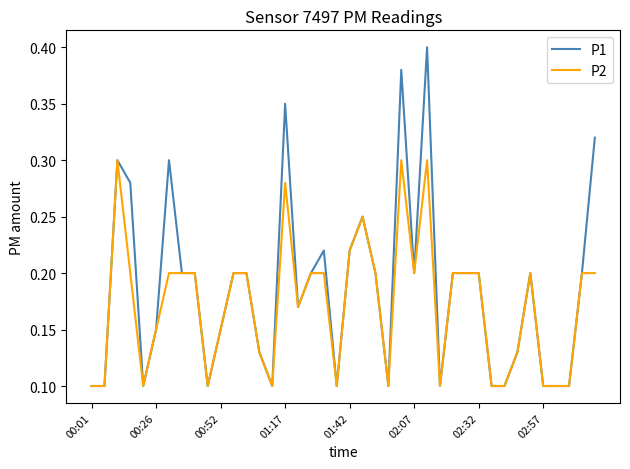

Which series has the largest range (max minus min)?

P1